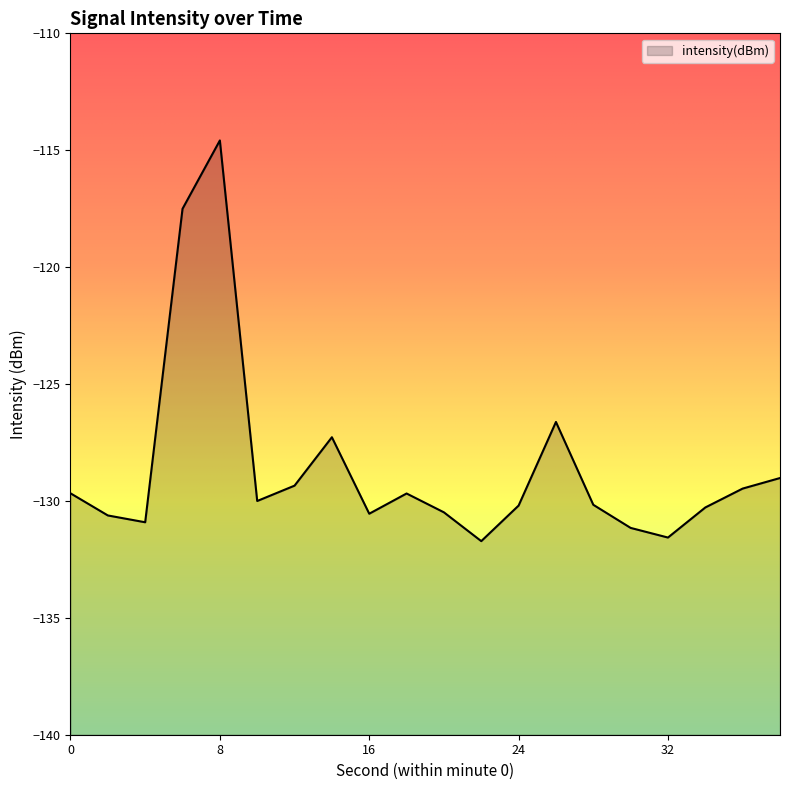

How many categories are shown in the chart?

20